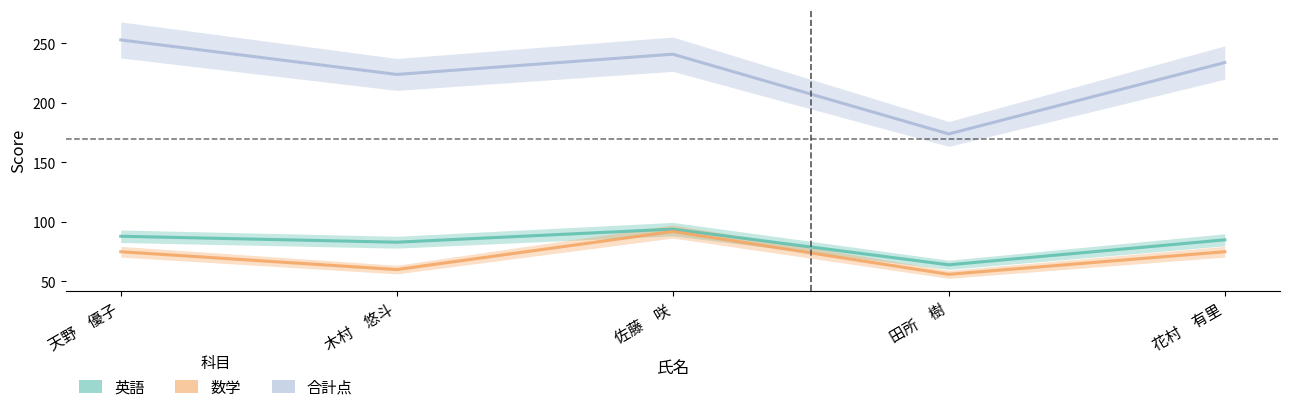

What is the greatest value displayed?

253